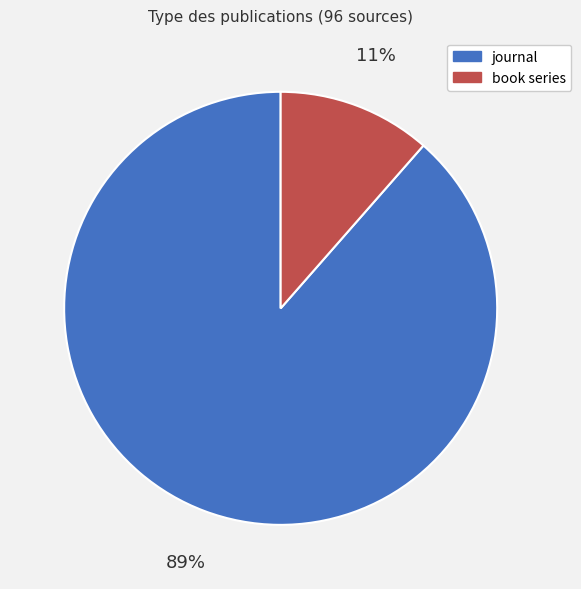

What percentage is the book series slice, to the nearest percent?

11%